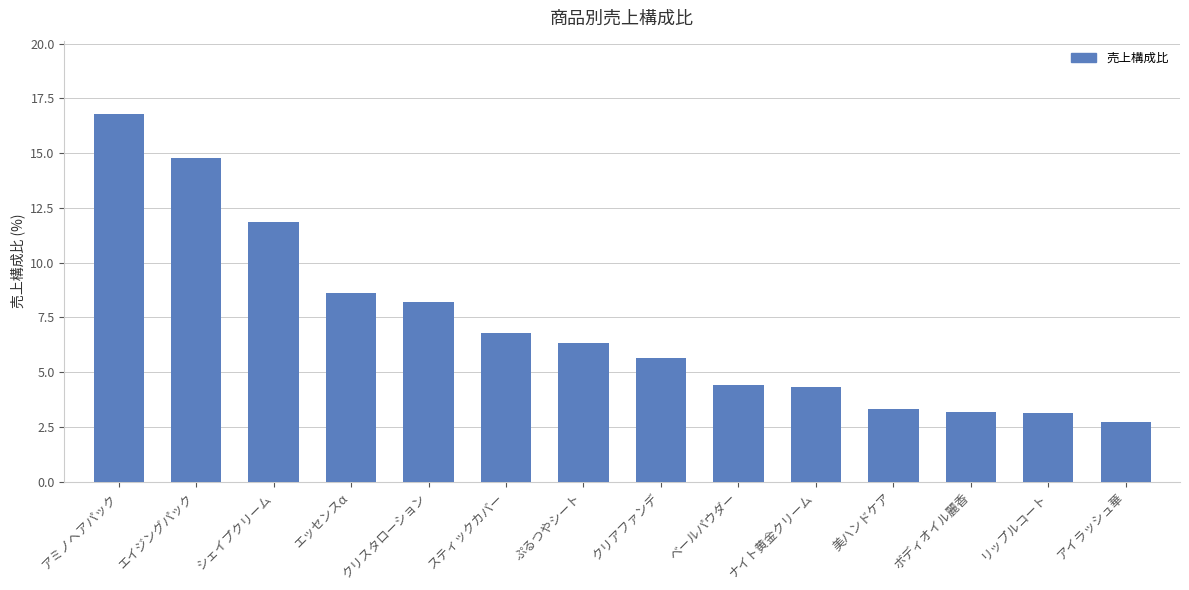

Between ベールパウダー and クリアファンデ, which is larger?

クリアファンデ